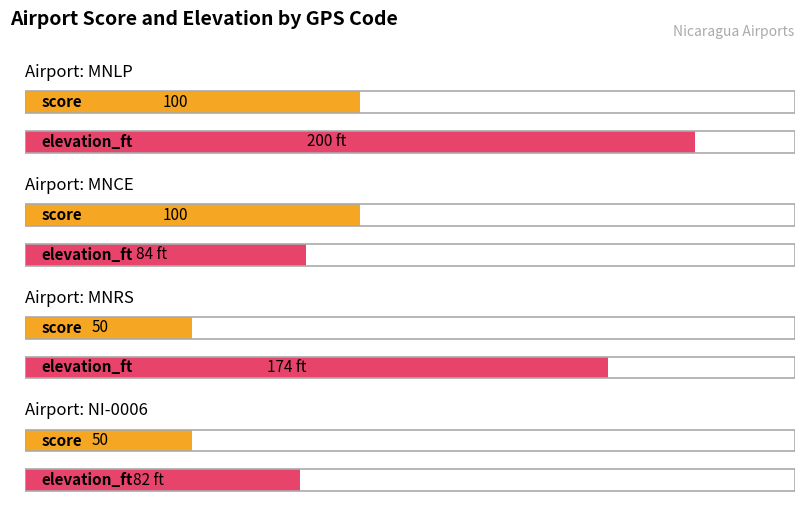

At which label does elevation_ft first exceed 174?

MNLP